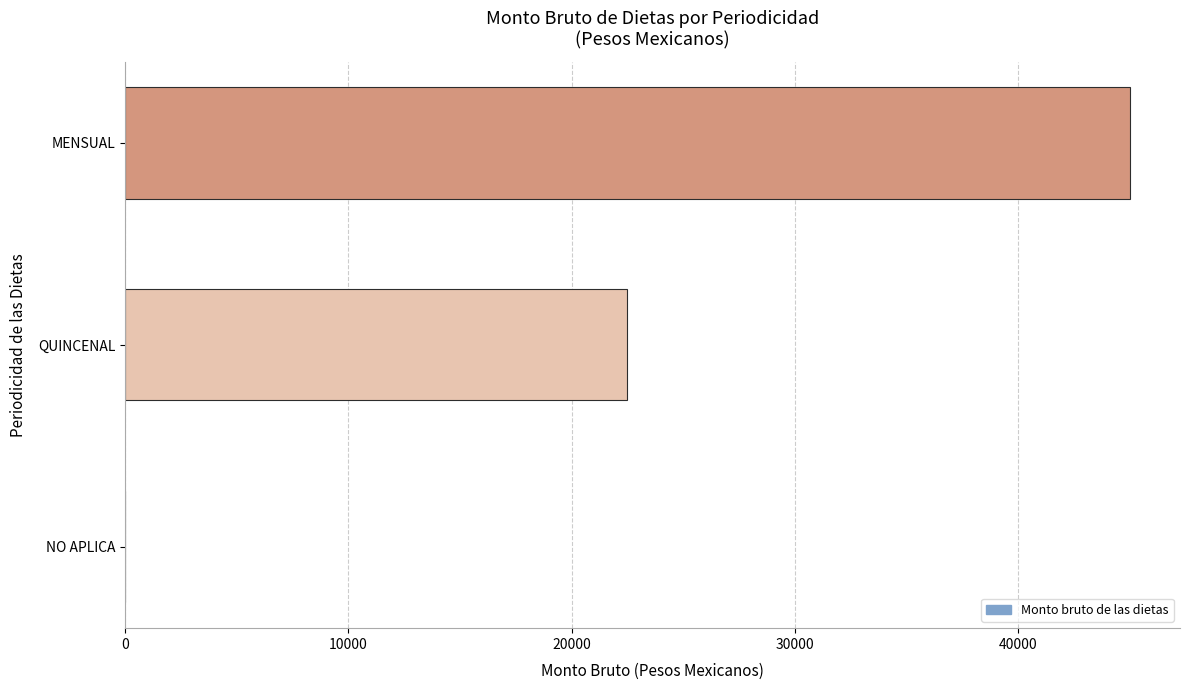

Reading top to bottom, list all the values displayed in this chart.

MENSUAL=45000	QUINCENAL=22500	NO APLICA=0